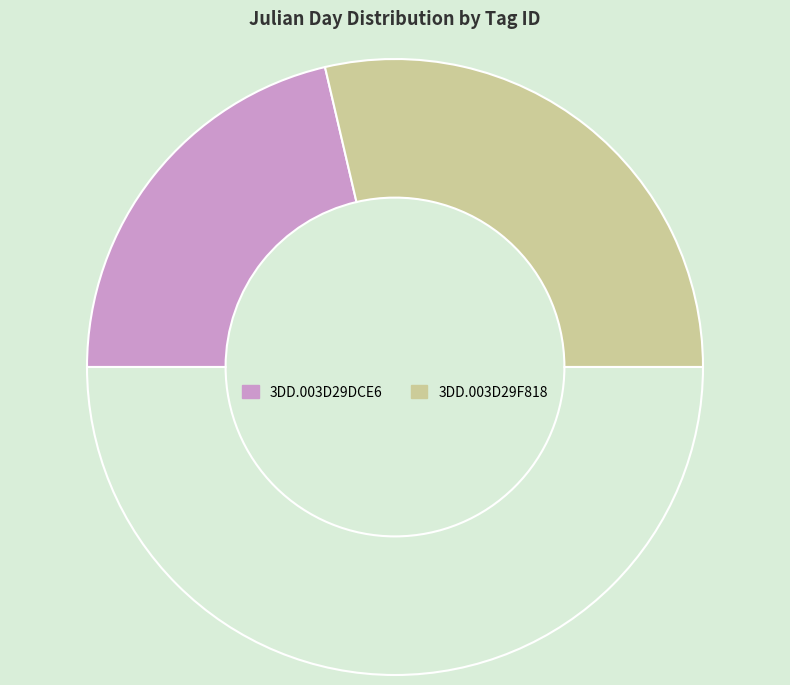

Count the number of slices in the pie.

3